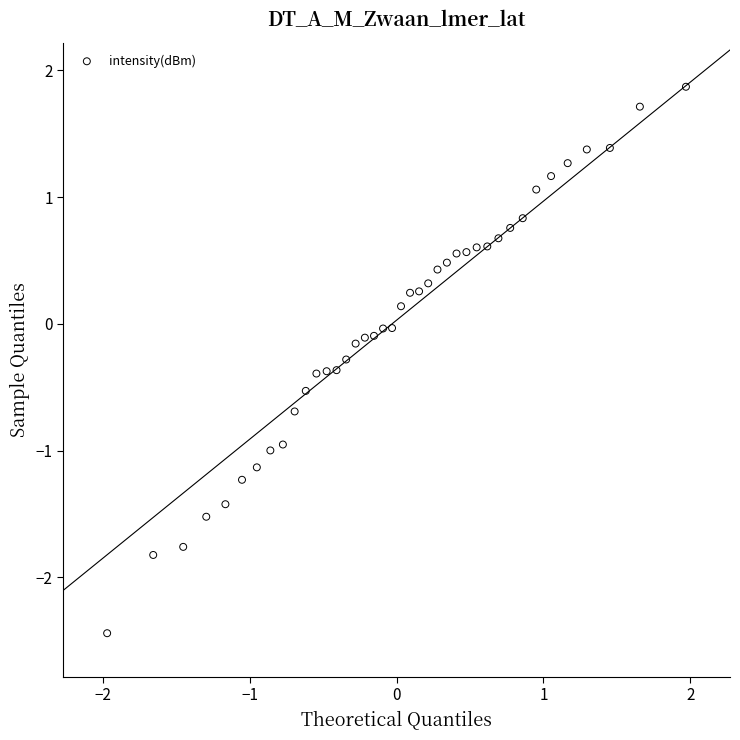

What is the range of Y values (max minus min)?

4.3